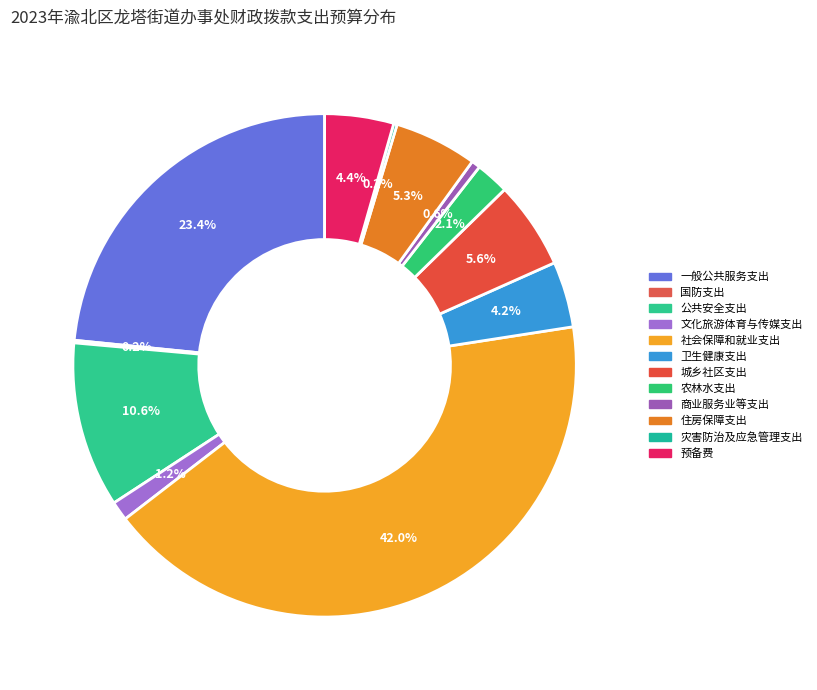

Does 灾害防治及应急管理支出 account for over 50% of the chart?

No